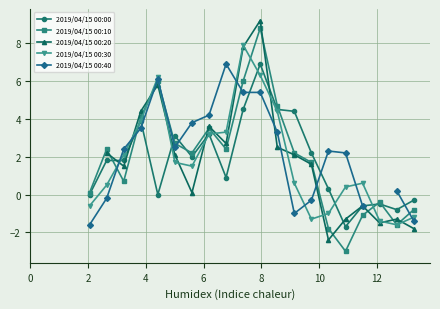

Count the number of data series in this chart.

5